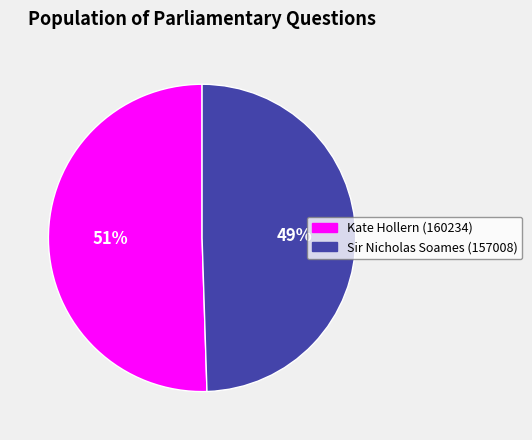

Which slice represents more than half of the pie?

Kate Hollern (160234)